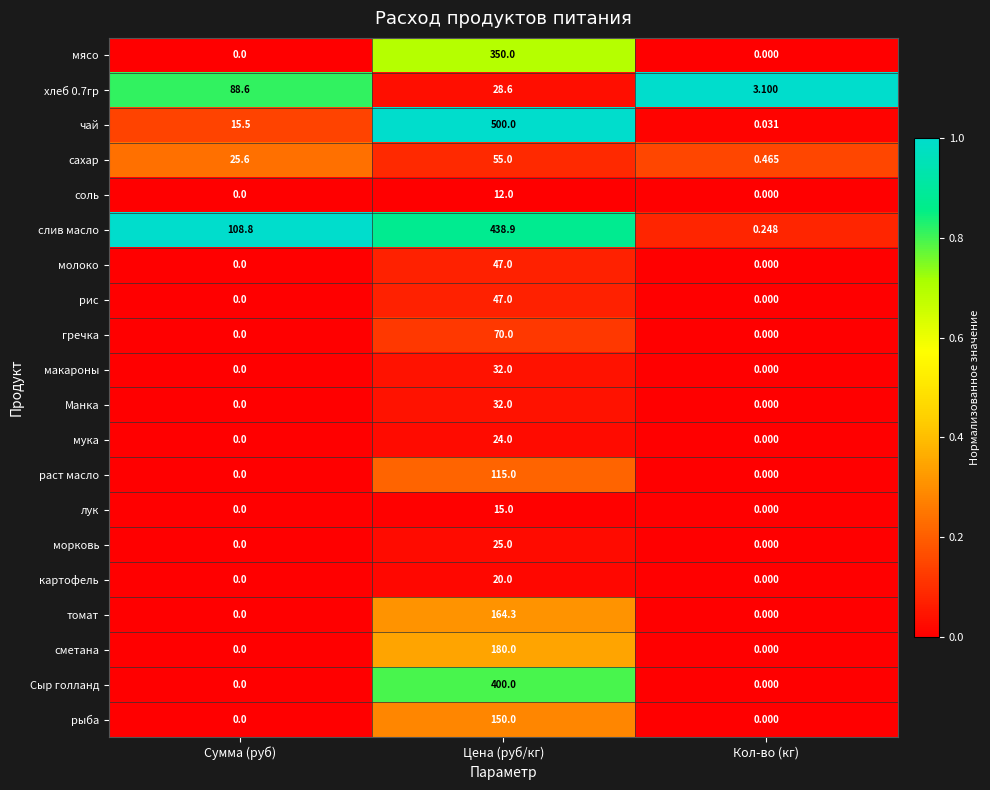

At which label is слив масло closest to 219?

Сумма (руб)